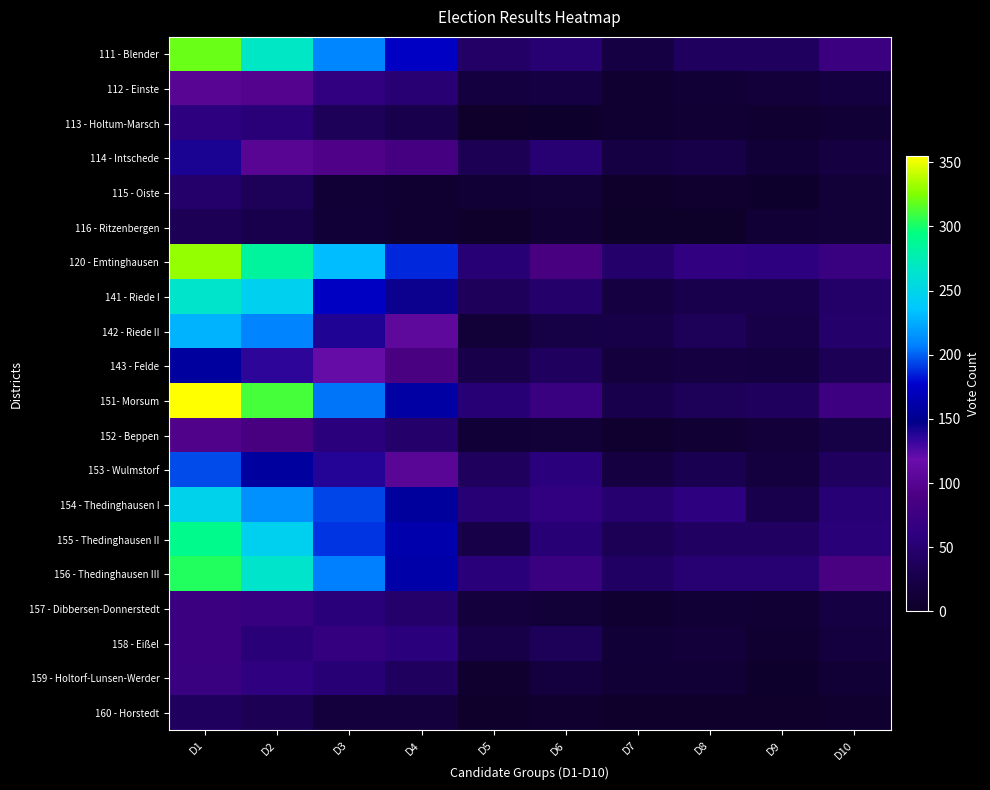

Reading right to left, list all the values displayed in this chart.

111 - Blender: D10=74	D9=39	D8=39	D7=22	D6=51	D5=44	D4=174	D3=210	D2=268	D1=319
112 - Einste: D10=19	D9=14	D8=11	D7=7	D6=21	D5=19	D4=52	D3=63	D2=98	D1=102
113 - Holtum-Marsch: D10=11	D9=7	D8=9	D7=7	D6=5	D5=4	D4=29	D3=36	D2=55	D1=61
114 - Intschede: D10=20	D9=12	D8=26	D7=22	D6=50	D5=32	D4=82	D3=94	D2=102	D1=141
115 - Oiste: D10=13	D9=5	D8=6	D7=4	D6=13	D5=10	D4=8	D3=11	D2=36	D1=46
116 - Ritzenbergen: D10=13	D9=11	D8=2	D7=2	D6=9	D5=4	D4=8	D3=12	D2=28	D1=34
120 - Emtinghausen: D10=72	D9=59	D8=64	D7=47	D6=87	D5=53	D4=187	D3=232	D2=284	D1=330
141 - Riede I: D10=45	D9=29	D8=28	D7=20	D6=46	D5=37	D4=145	D3=173	D2=245	D1=265
142 - Riede II: D10=47	D9=25	D8=36	D7=24	D6=23	D5=13	D4=107	D3=140	D2=209	D1=228
143 - Felde: D10=34	D9=19	D8=20	D7=16	D6=40	D5=27	D4=88	D3=115	D2=135	D1=158
151- Morsum: D10=75	D9=38	D8=36	D7=29	D6=72	D5=54	D4=159	D3=205	D2=312	D1=355
152 - Beppen: D10=23	D9=15	D8=9	D7=6	D6=13	D5=12	D4=46	D3=57	D2=86	D1=95
153 - Wulmstorf: D10=40	D9=18	D8=31	D7=20	D6=57	D5=38	D4=103	D3=138	D2=157	D1=195
154 - Thedinghausen I: D10=54	D9=28	D8=60	D7=49	D6=65	D5=54	D4=156	D3=193	D2=214	D1=247
155 - Thedinghausen II: D10=55	D9=41	D8=41	D7=34	D6=54	D5=26	D4=163	D3=189	D2=245	D1=291
156 - Thedinghausen III: D10=88	D9=51	D8=50	D7=42	D6=71	D5=56	D4=161	D3=208	D2=265	D1=303
157 - Dibbersen-Donnerstedt: D10=21	D9=9	D8=10	D7=8	D6=13	D5=16	D4=46	D3=56	D2=69	D1=73
158 - Eißel: D10=18	D9=8	D8=15	D7=12	D6=35	D5=24	D4=58	D3=67	D2=55	D1=73
159 - Holtorf-Lunsen-Werder: D10=10	D9=5	D8=10	D7=11	D6=18	D5=6	D4=39	D3=53	D2=62	D1=71
160 - Horstedt: D10=6	D9=4	D8=3	D7=3	D6=6	D5=4	D4=16	D3=16	D2=32	D1=39